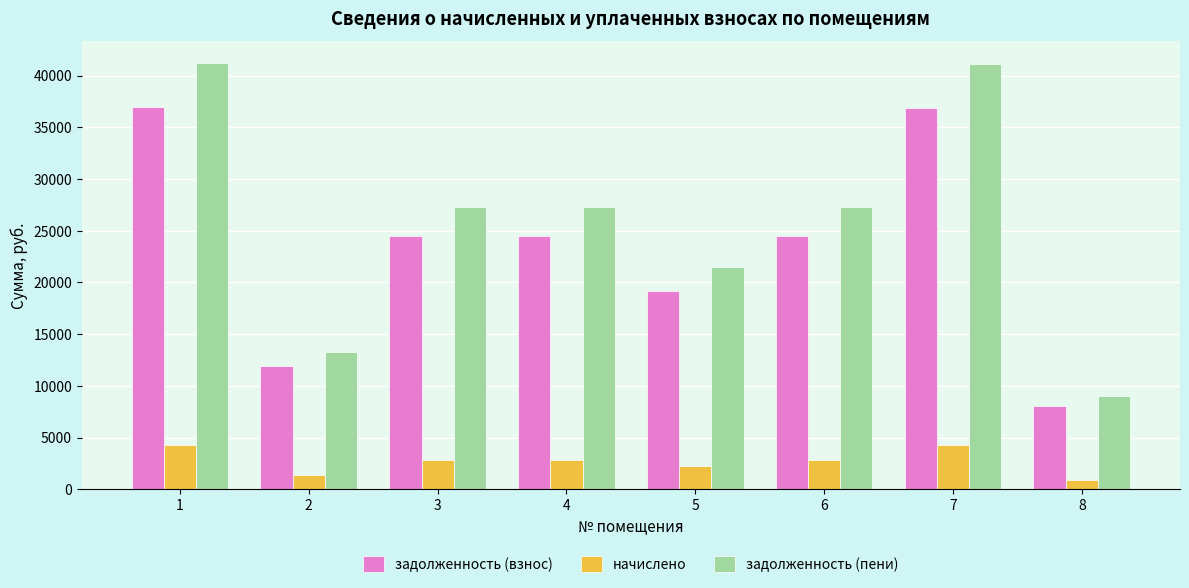

How many distinct data groups are displayed?

3